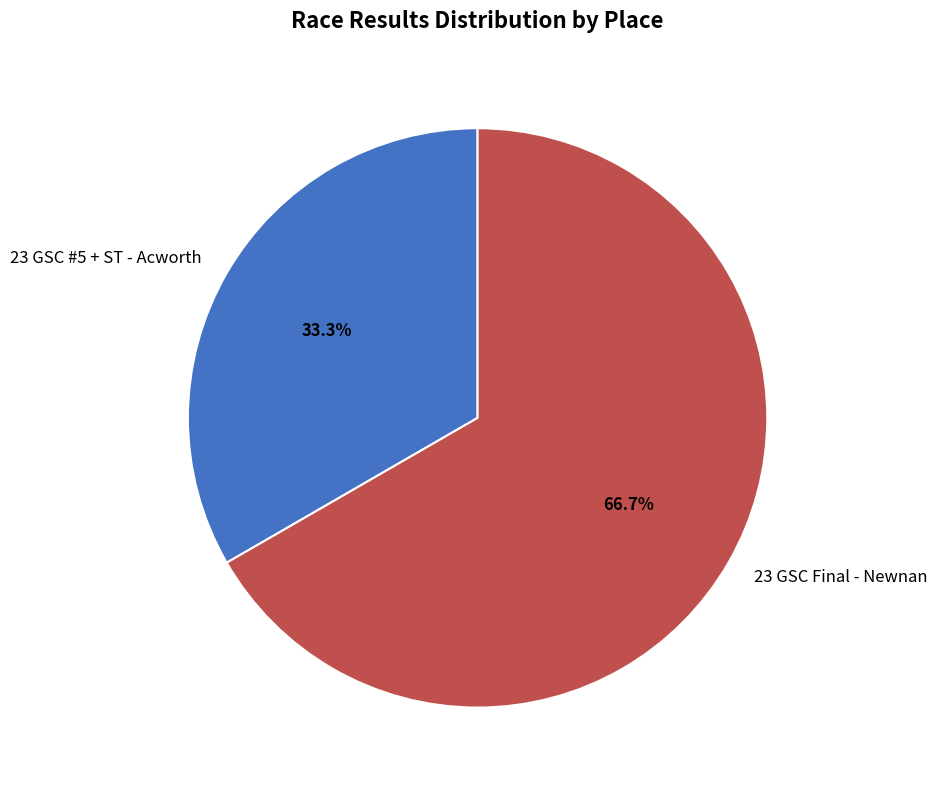

Is it true that 23 GSC Final - Newnan is 67% of the pie?

True